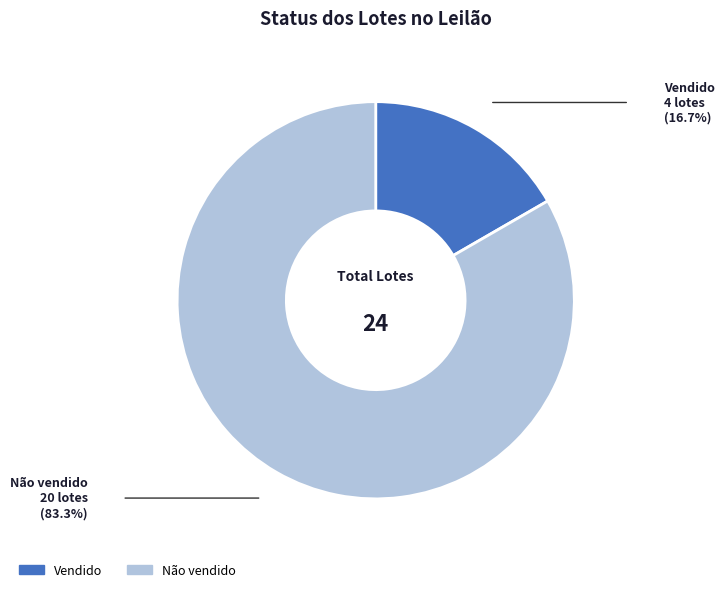

Do Vendido and Não vendido together represent more than half of the pie?

Yes